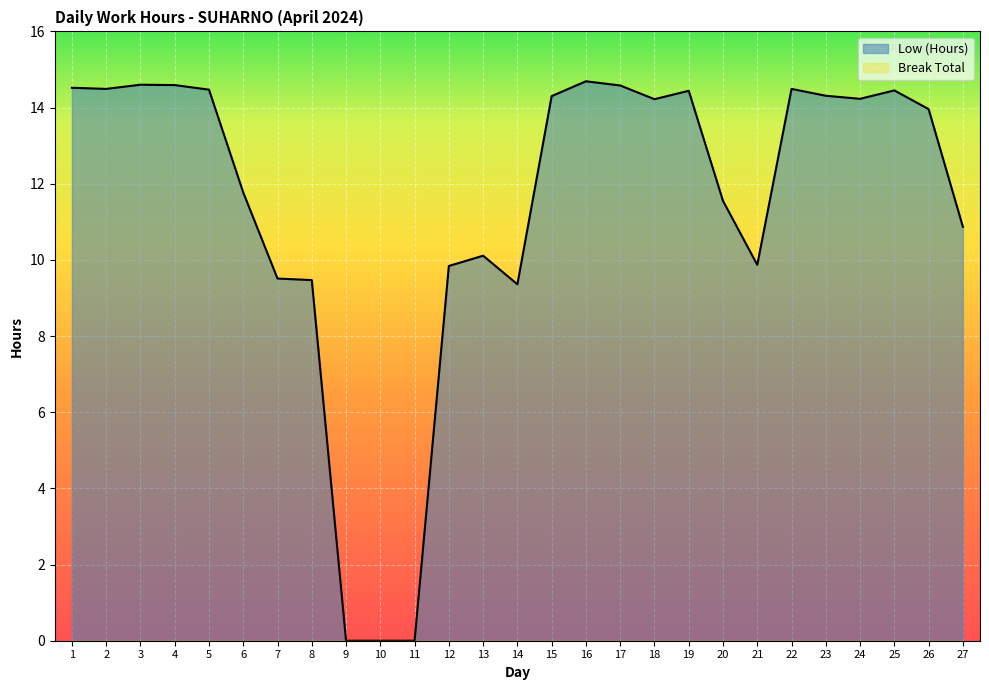

List the labels in order of value, largest first.

16, 3, 4, 17, 1, 2, 22, 5, 25, 19, 23, 15, 24, 18, 26, 6, 20, 27, 13, 21, 12, 7, 8, 14, 9, 10, 11